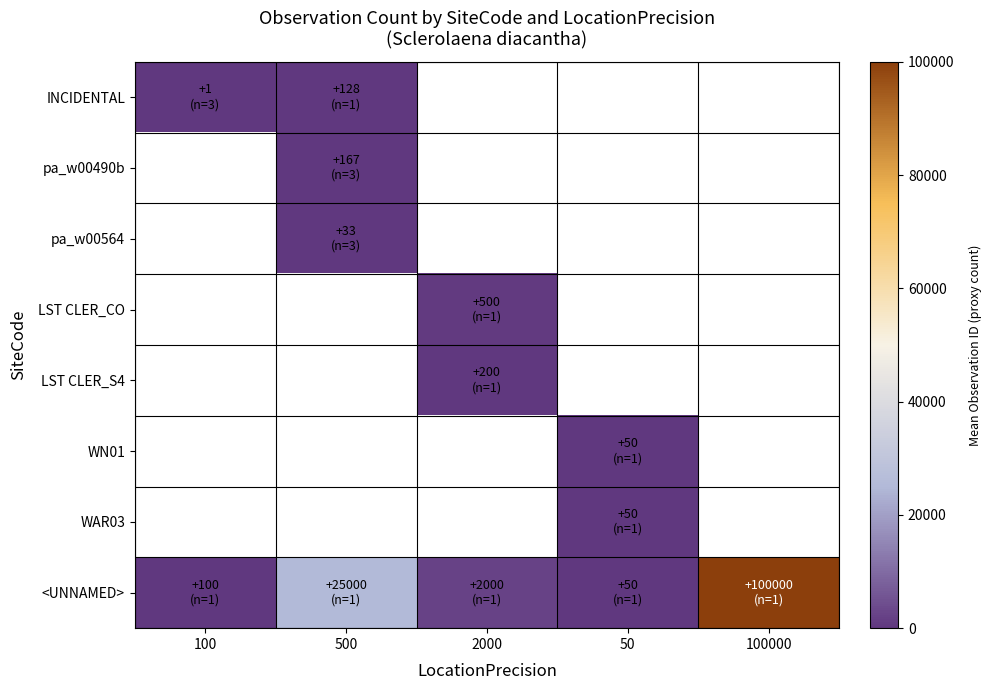

List the series in order of their peak value, lowest first.

INCIDENTAL, pa_w00490b, pa_w00564, LST CLER_CO, LST CLER_S4, WN01, WAR03, <UNNAMED>